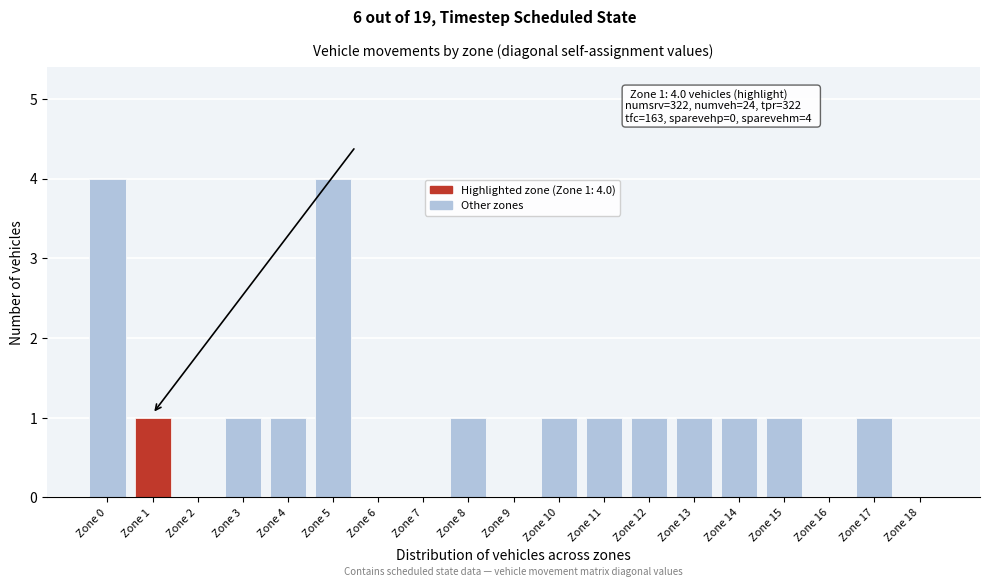

Reading right to left, what are all the values shown in this chart?

Zone 18=0	Zone 17=1	Zone 16=0	Zone 15=1	Zone 14=1	Zone 13=1	Zone 12=1	Zone 11=1	Zone 10=1	Zone 9=0	Zone 8=1	Zone 7=0	Zone 6=0	Zone 5=4	Zone 4=1	Zone 3=1	Zone 2=0	Zone 1=1	Zone 0=4